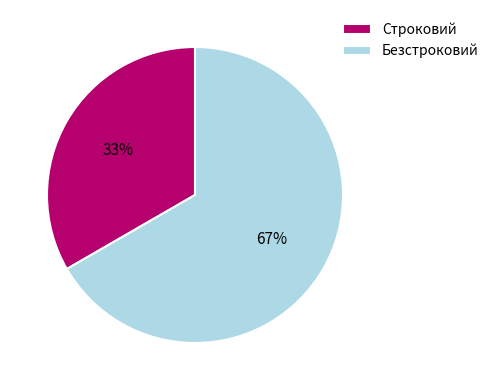

Which slice is the smallest?

Строковий